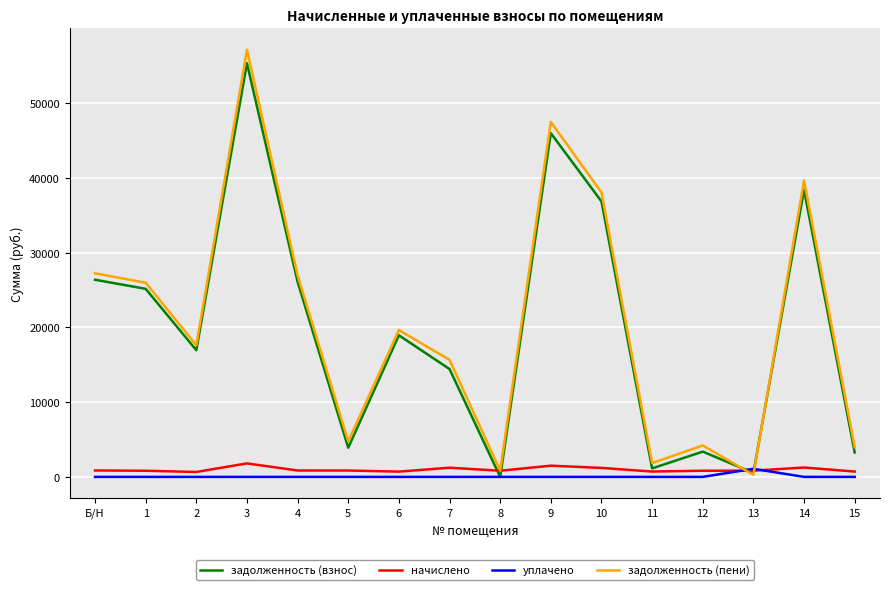

The value of задолженность (взнос) at 7 is 14423.9. True or false?

True